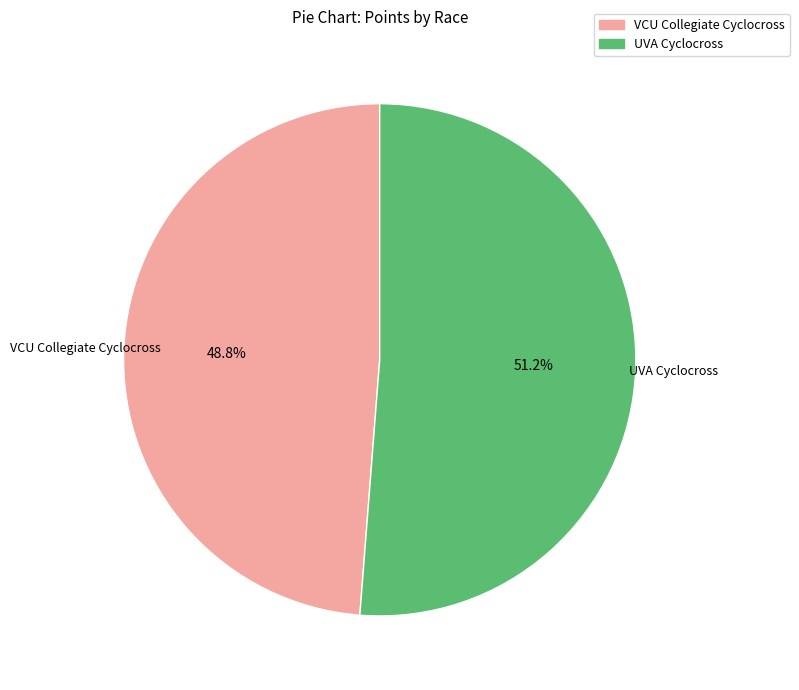

Is the sum of VCU Collegiate Cyclocross and UVA Cyclocross greater than half?

Yes